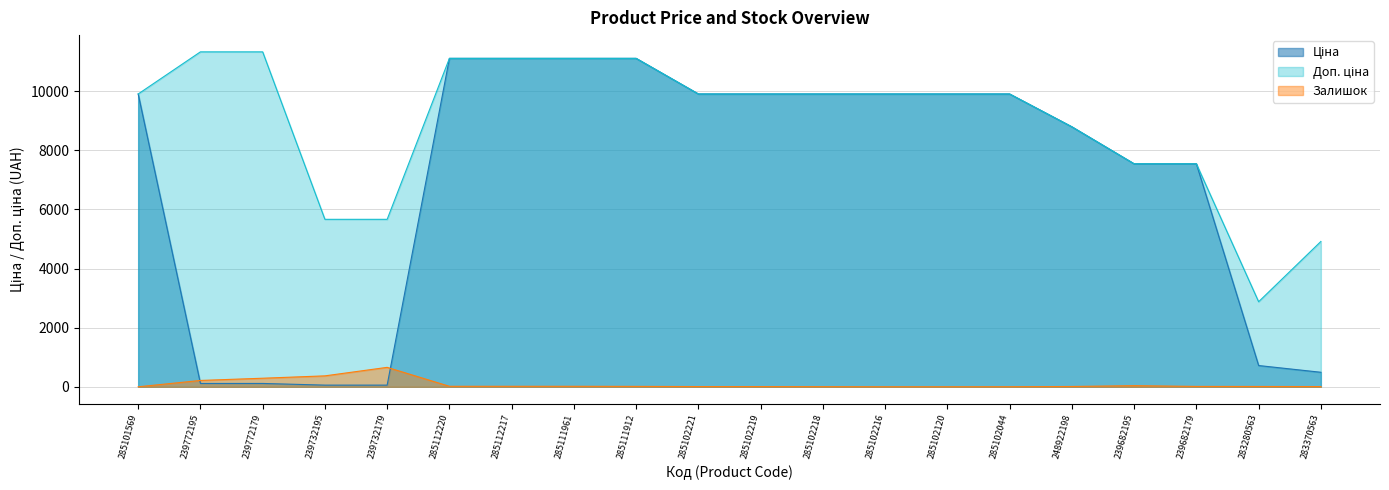

What is the difference between the second highest and second lowest values in the Доп. ціна series?

6416.6